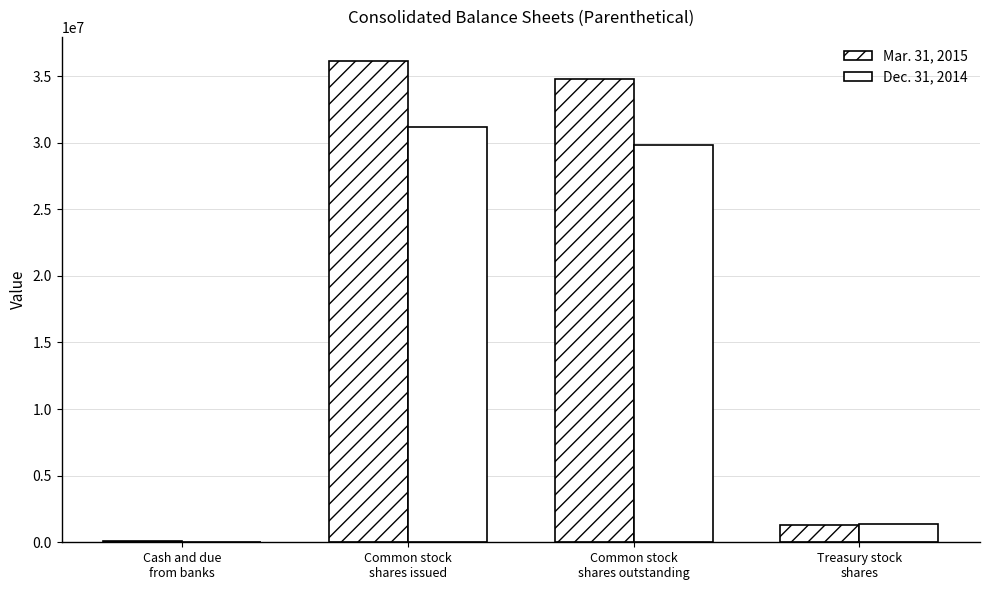

Rank the series by their maximum value, from lowest to highest.

Dec. 31, 2014, Mar. 31, 2015